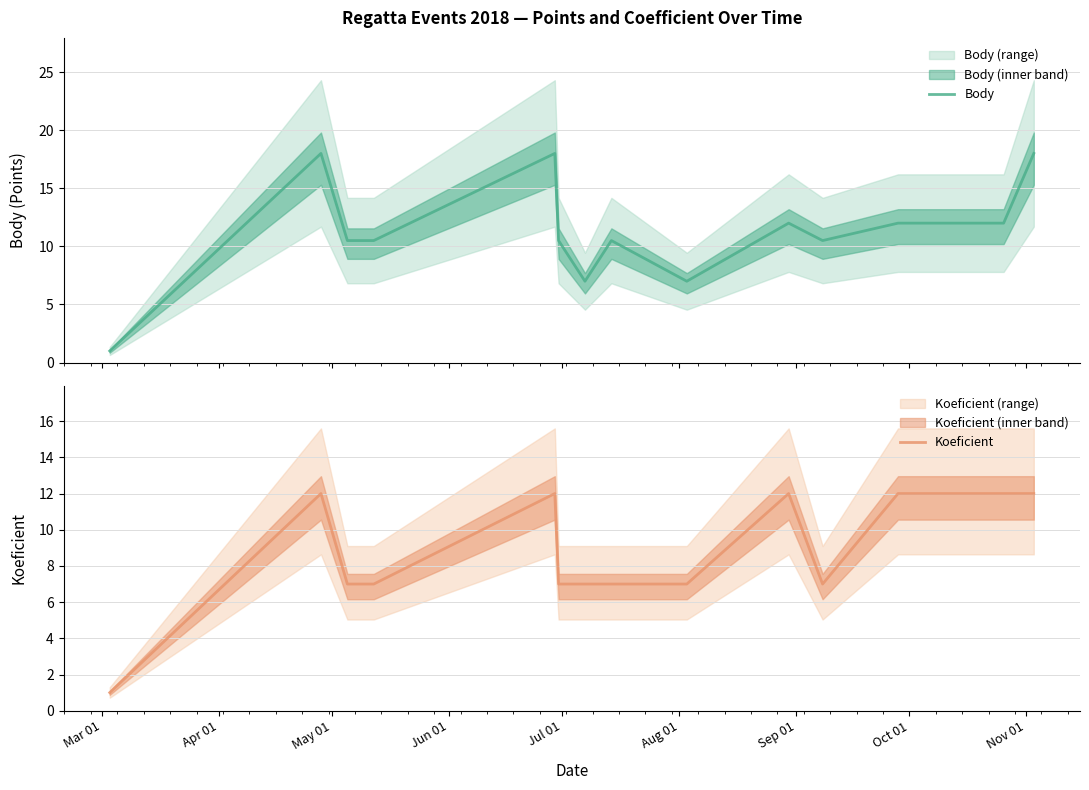

True or false: Body and Koeficient cross at least once.

False